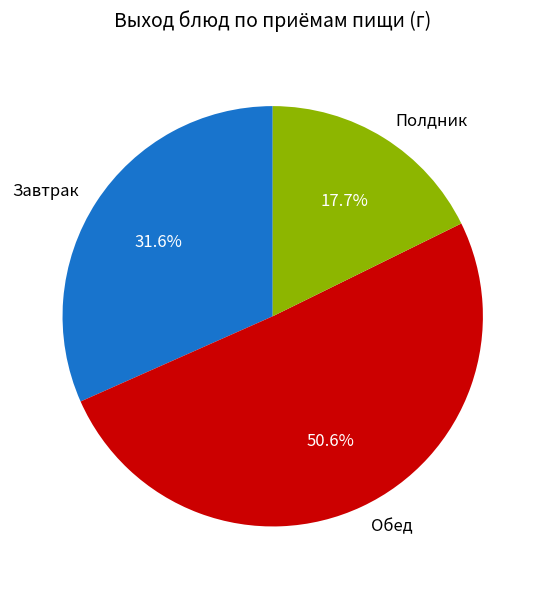

The Обед slice represents 60% of the pie. True or false?

False